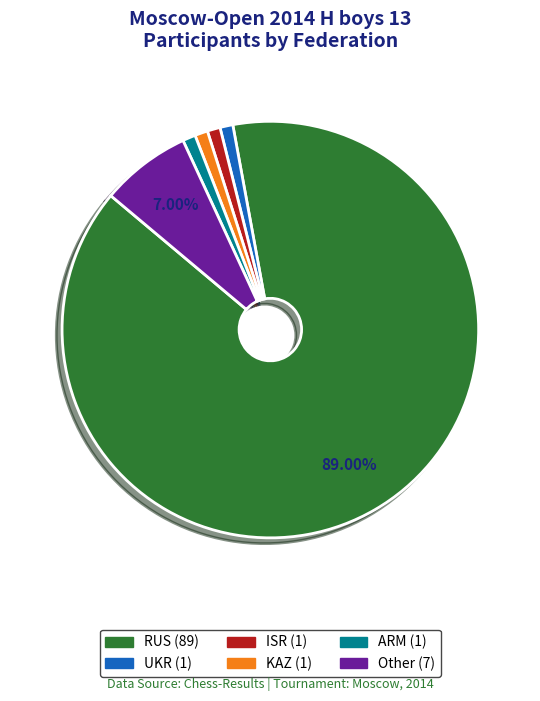

True or false: KAZ accounts for 1% of the total.

True